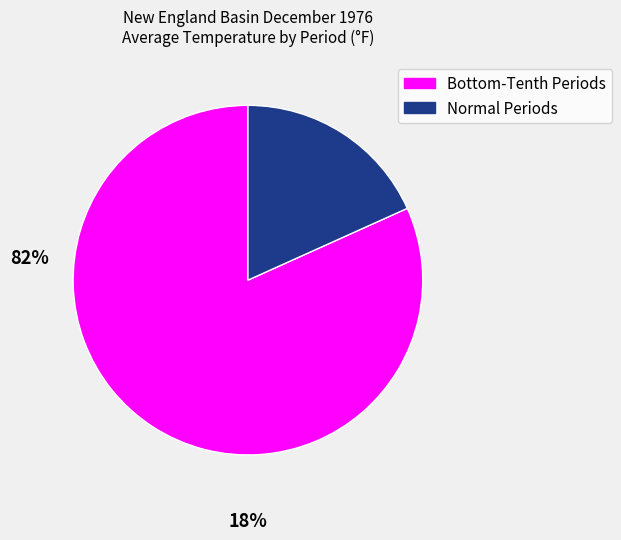

Is there any slice that represents more than half of the pie?

Yes